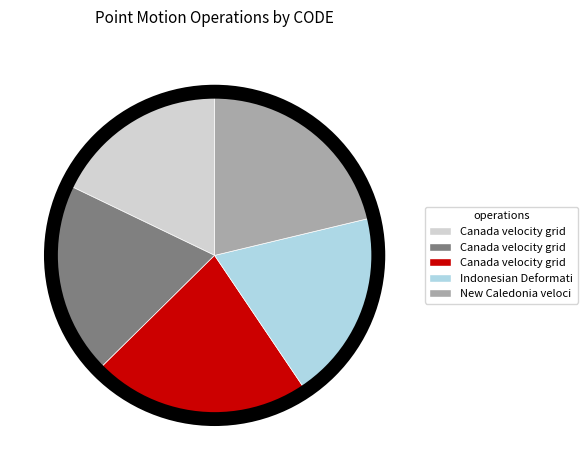

Is there a majority slice in this chart?

No